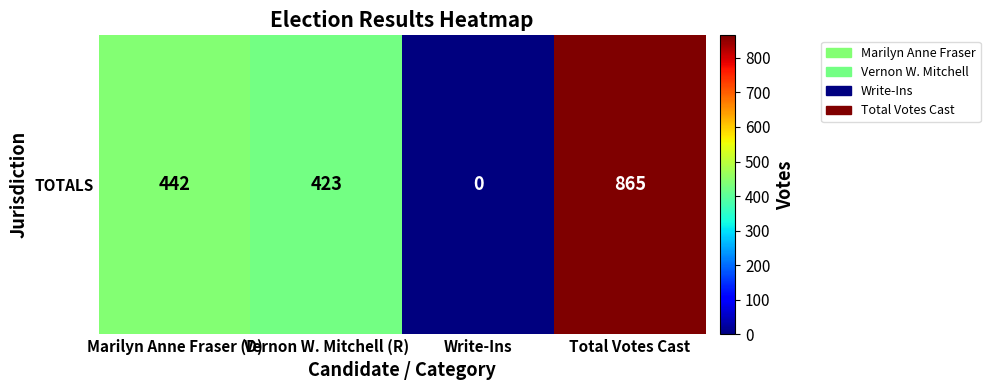

Approximately how many times larger is the value at Total Votes Cast compared to Vernon W. Mitchell (R)?

2.0